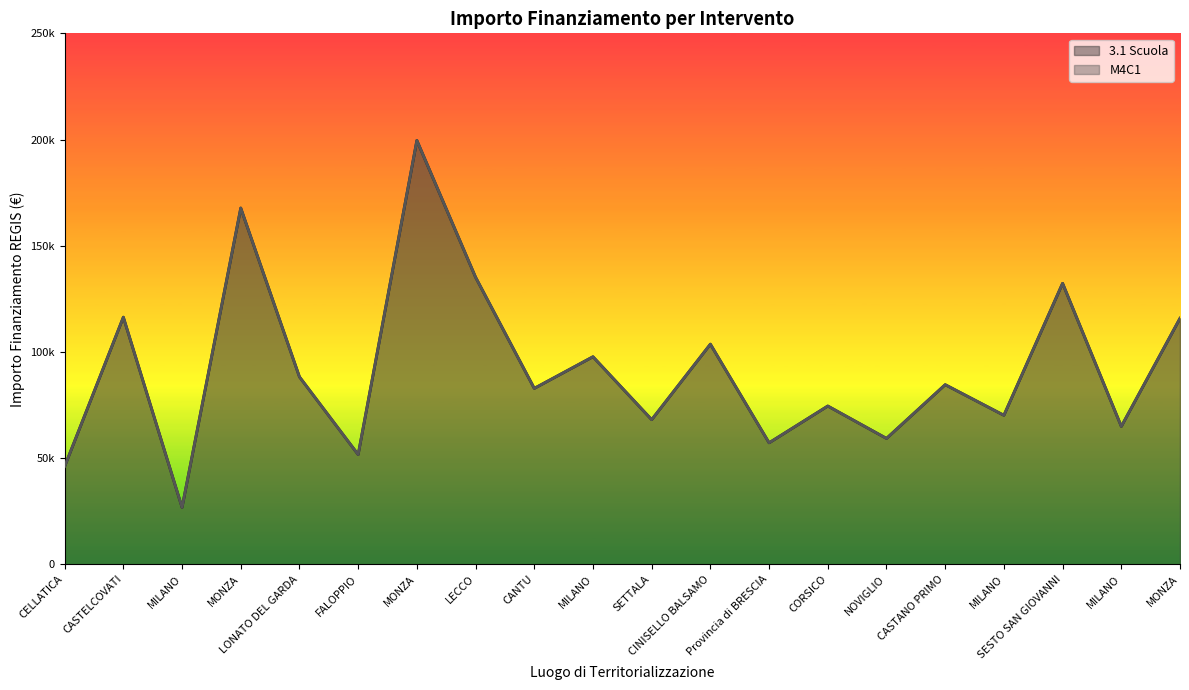

What is the highest value of the 3.1 Scuola series?

199567.7